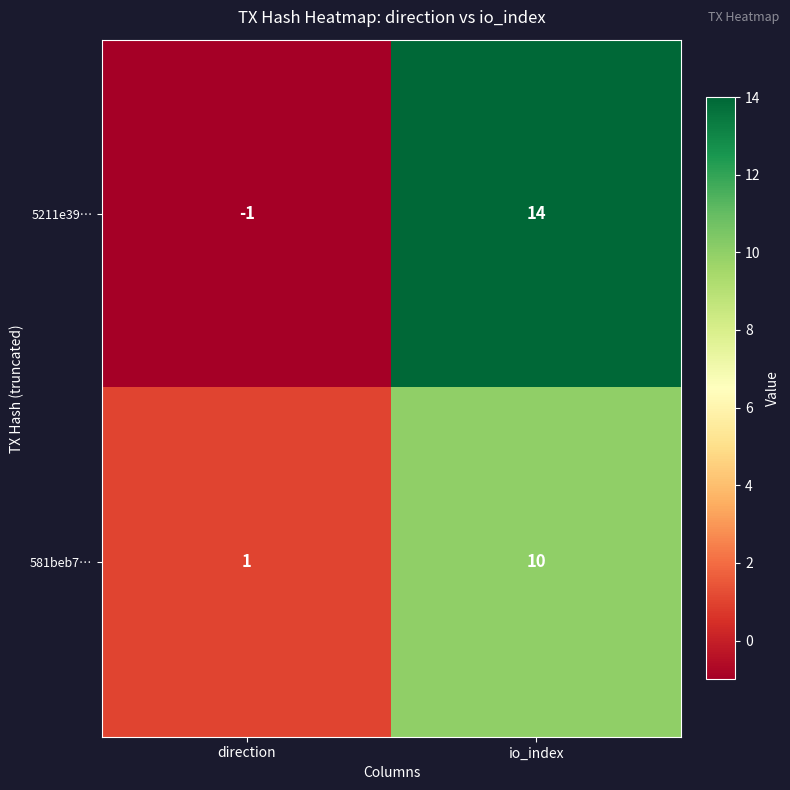

Between direction and io_index, which series saw the biggest shift?

5211e39…